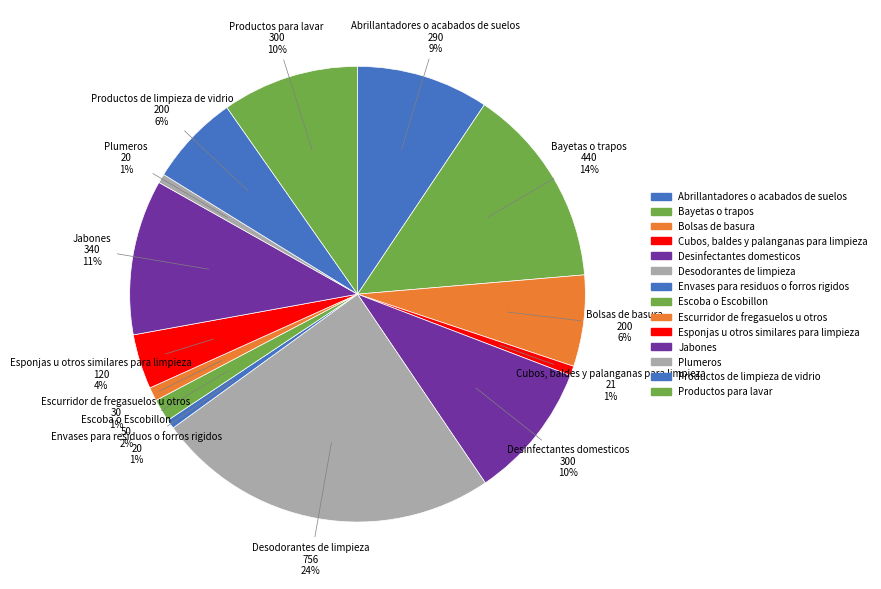

Count the number of slices in the pie.

14